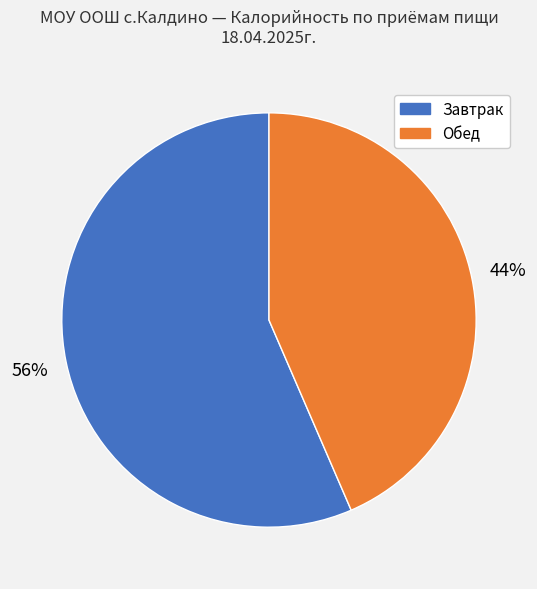

Is there any slice that represents more than half of the pie?

Yes